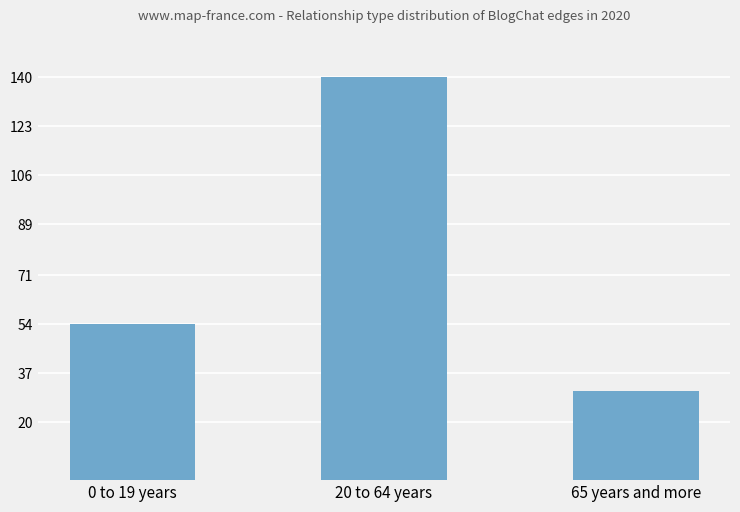

Rank the categories by value from lowest to highest.

65 years and more, 0 to 19 years, 20 to 64 years